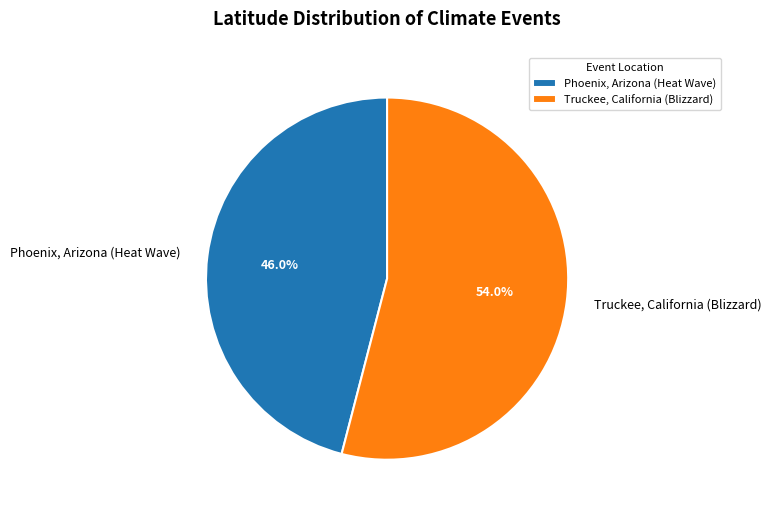

Which has a higher value, Phoenix, Arizona (Heat Wave) or Truckee, California (Blizzard)?

Truckee, California (Blizzard)